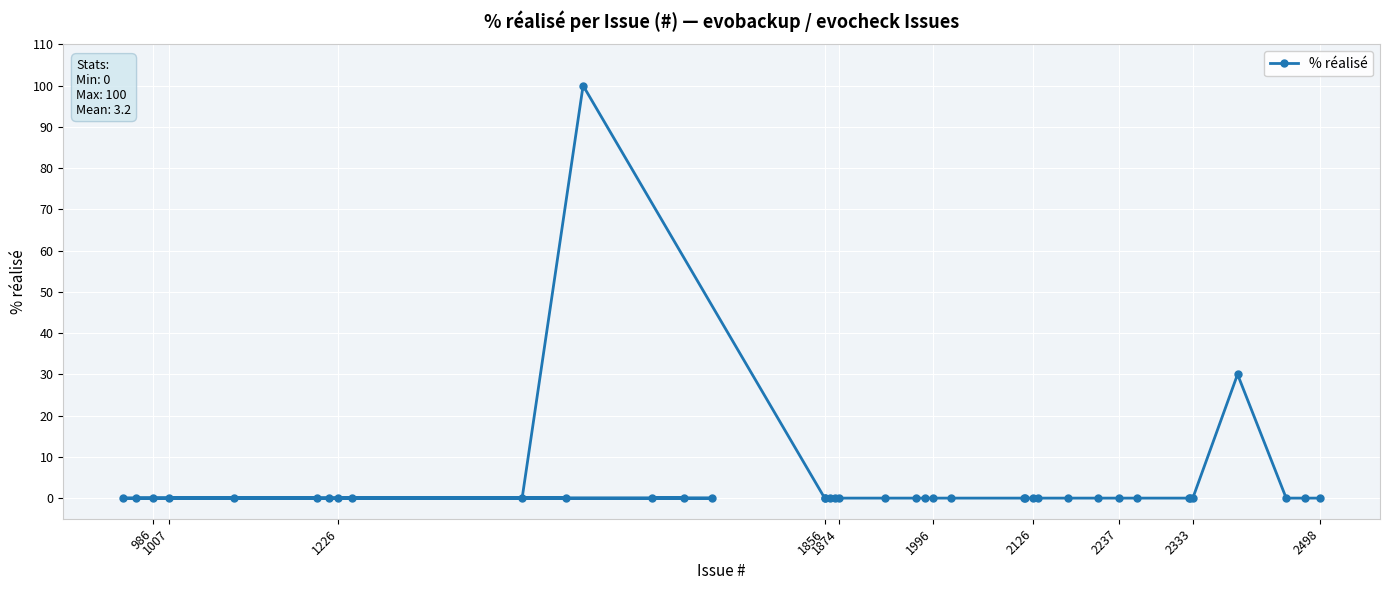

Reading left to right, list all the values displayed in this chart.

0	0	0	0	0	0	0	0	0	0	0	100	0	0	0	0	0	0	0	0	0	0	0	0	0	0	0	0	0	0	0	0	0	0	0	0	30	0	0	0